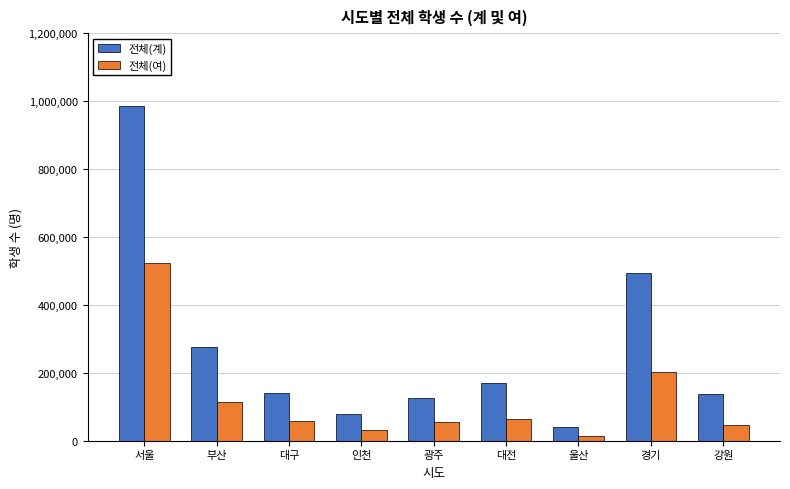

At how many categories does at least one series exceed 882798?

1